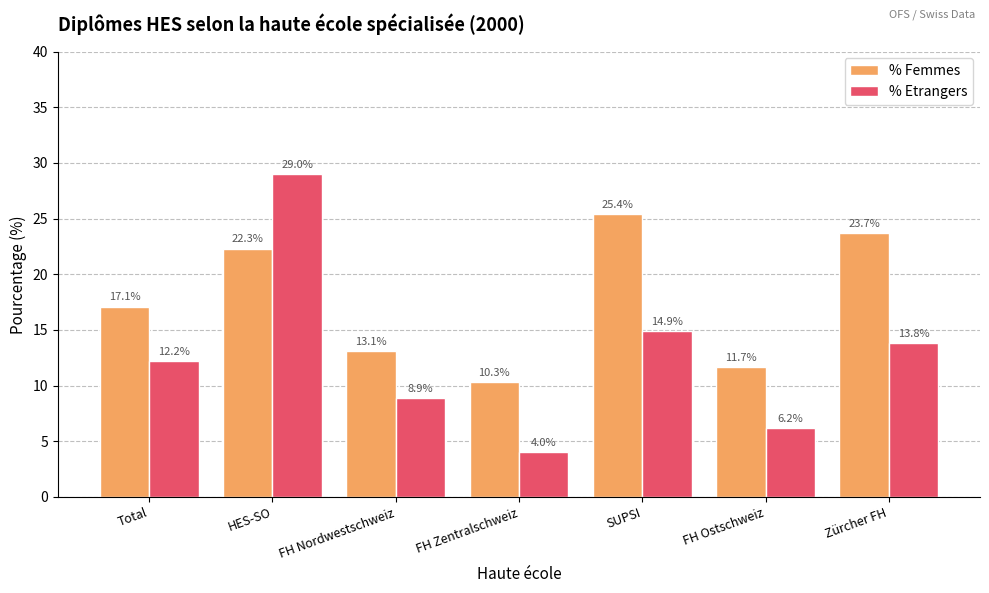

What is the highest value of the % Etrangers series?

29.0